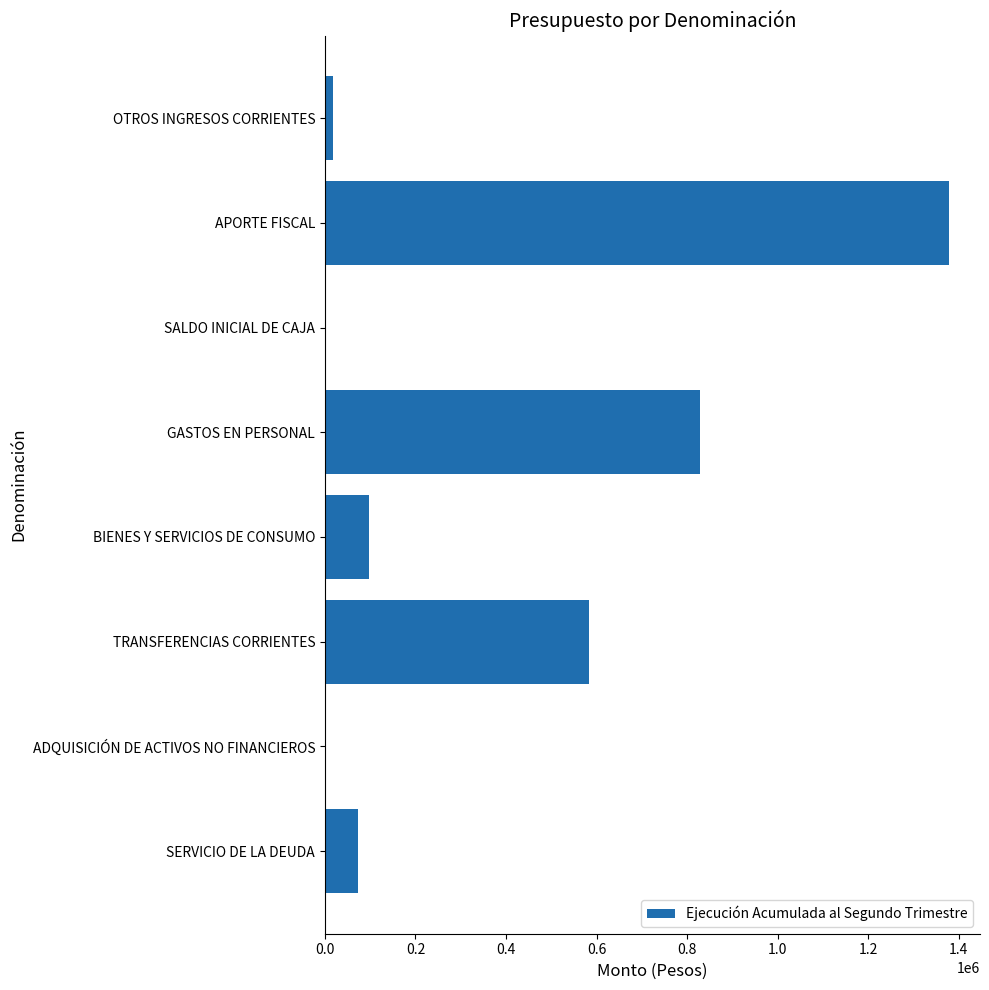

Which has a higher value, TRANSFERENCIAS CORRIENTES or SALDO INICIAL DE CAJA?

TRANSFERENCIAS CORRIENTES